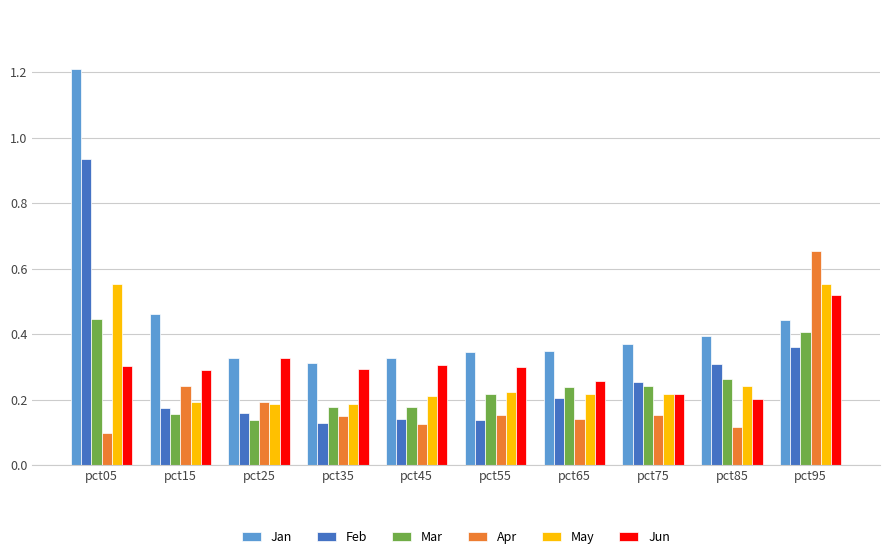

How many distinct data groups are displayed?

6